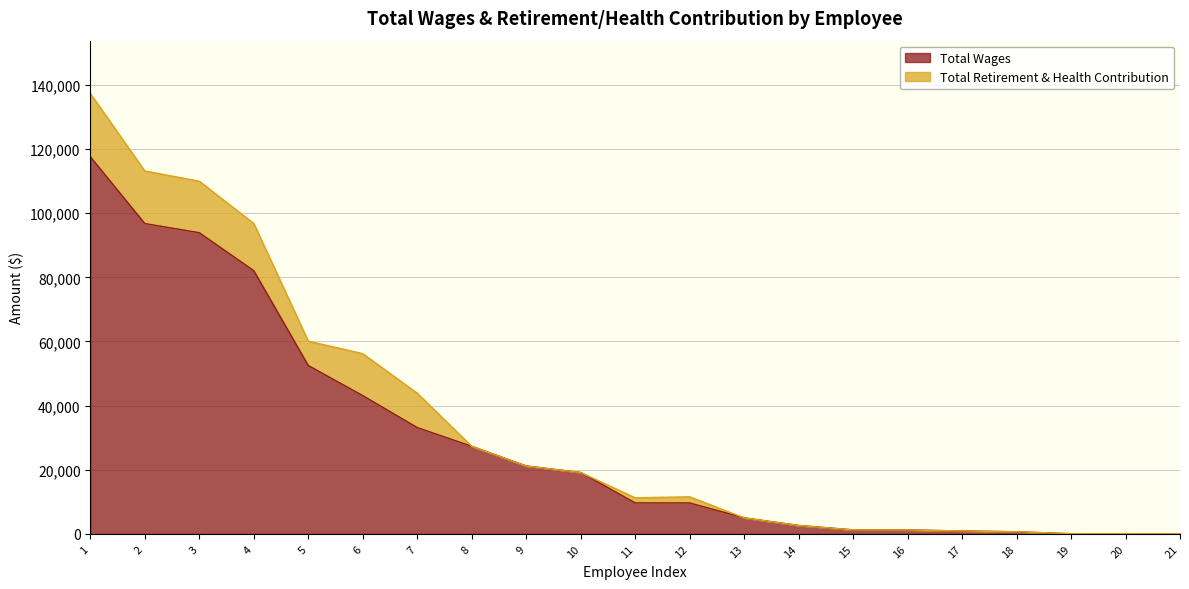

The value of Total Wages at 10 is 19151.0. True or false?

True